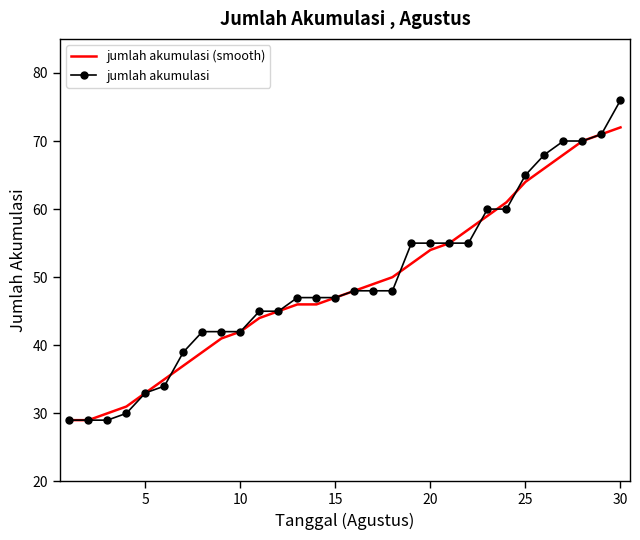

What is the difference between the second highest and minimum values in the jumlah akumulasi series?

42